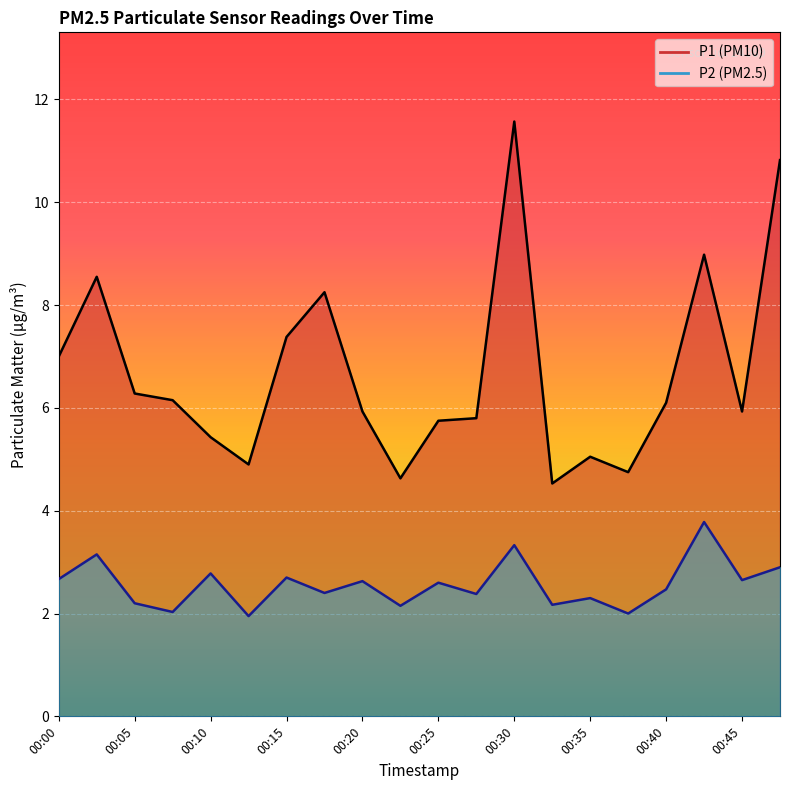

At which label does P1 first exceed 6?

00:00